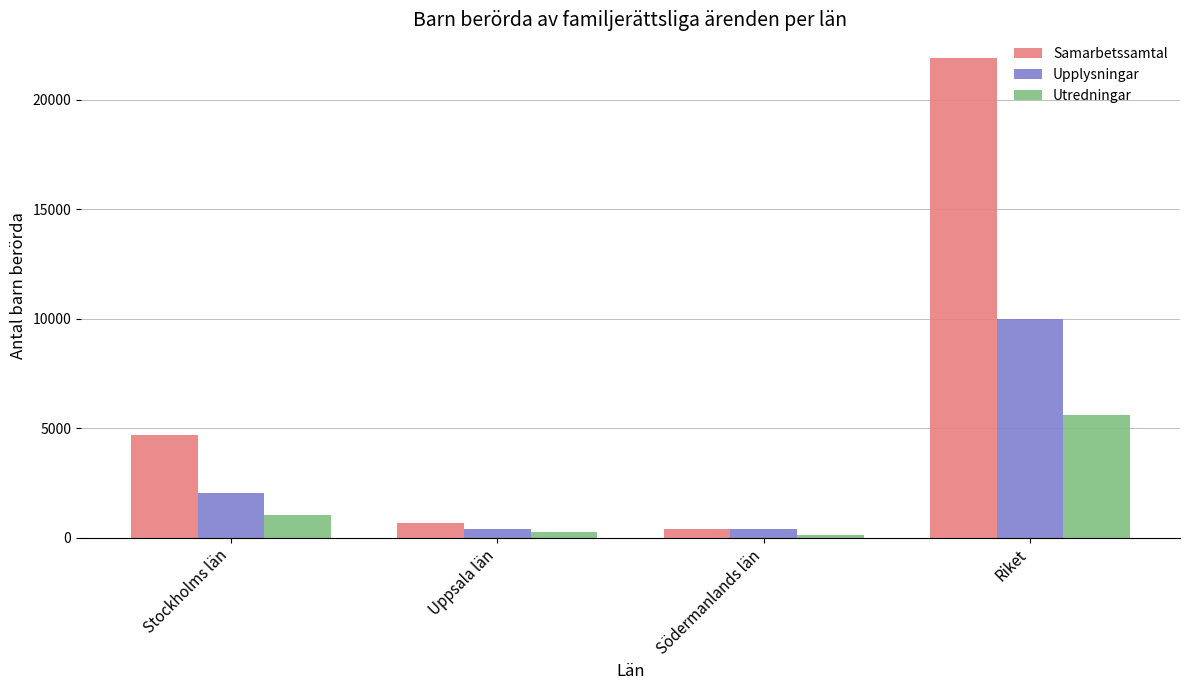

What is the average value of the Samarbetssamtal series?

6915